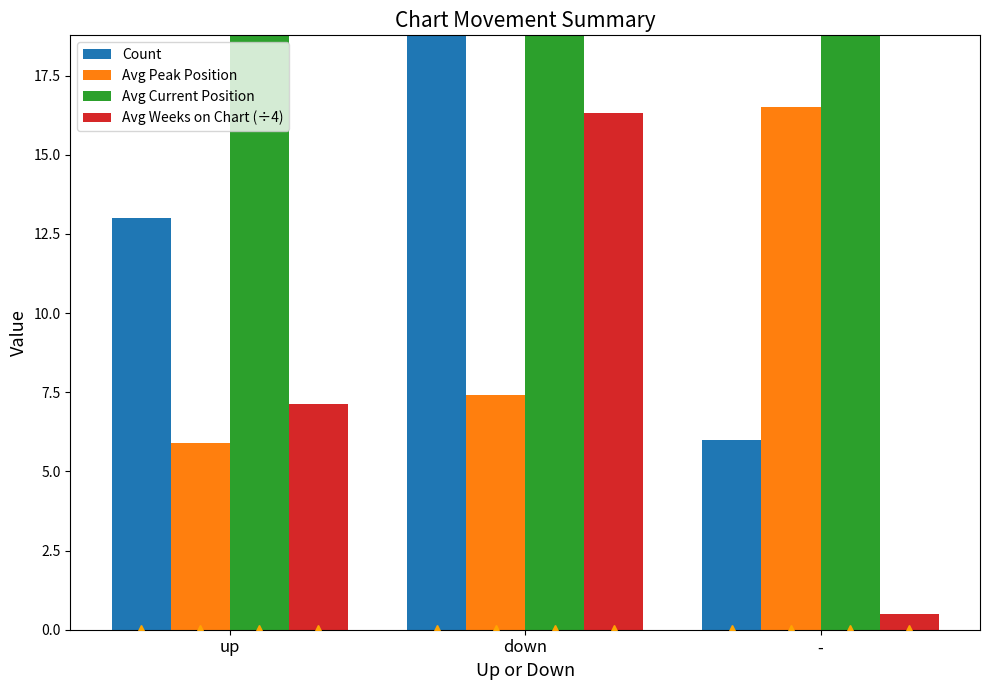

Which category has the lowest value in the Avg Weeks on Chart (÷4) series?

-